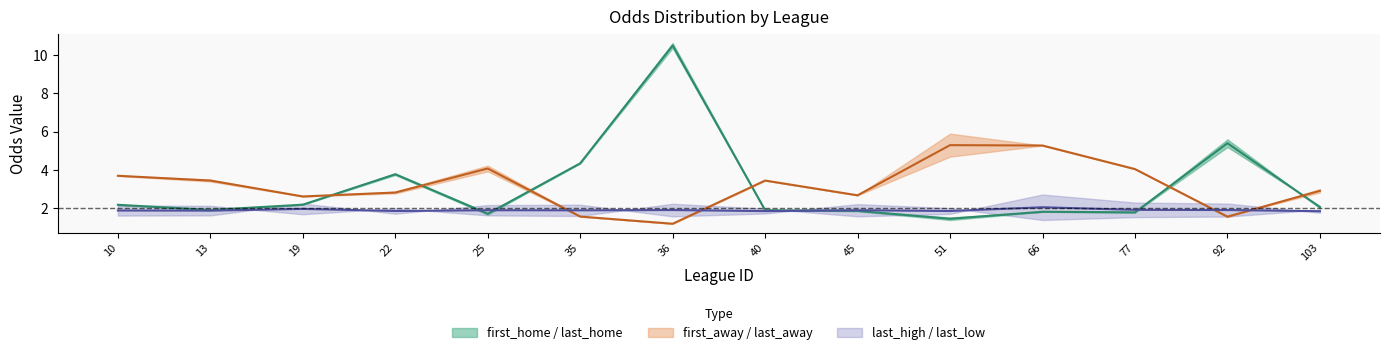

The last_low series shows 1.6 at 10. True or false?

True